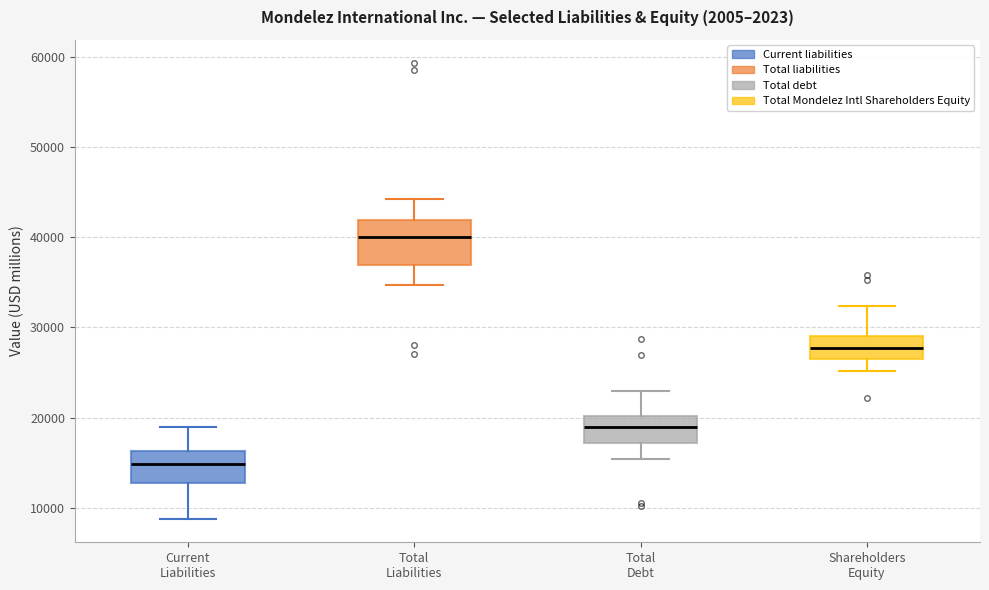

Which box is the tallest, from its lower edge to its upper edge?

Total Liabilities